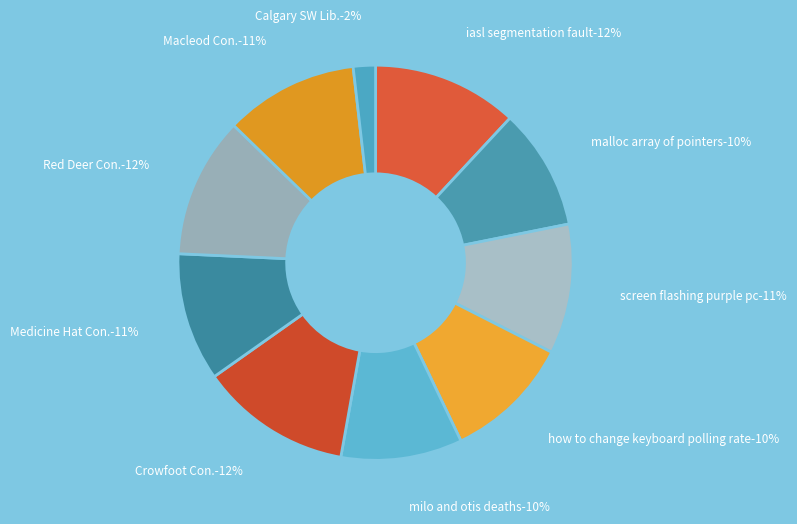

The Medicine Hat (Conservative) slice represents 1% of the pie. True or false?

False